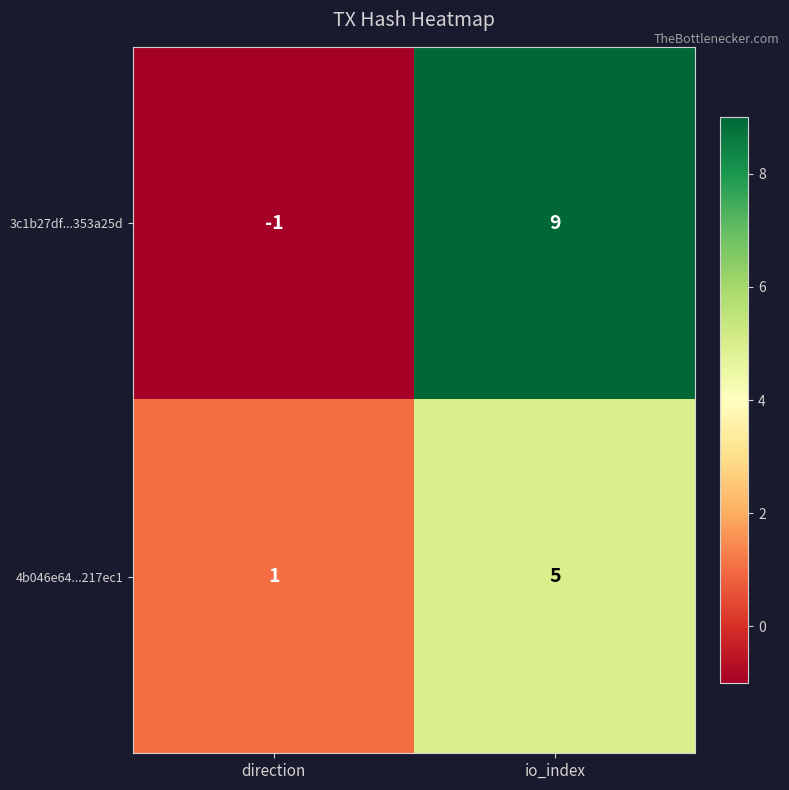

Count the number of data series in this chart.

2